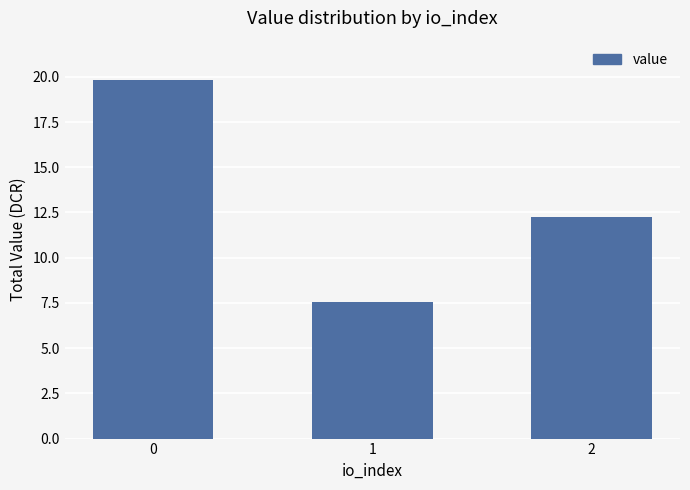

How many categories are shown in the chart?

3